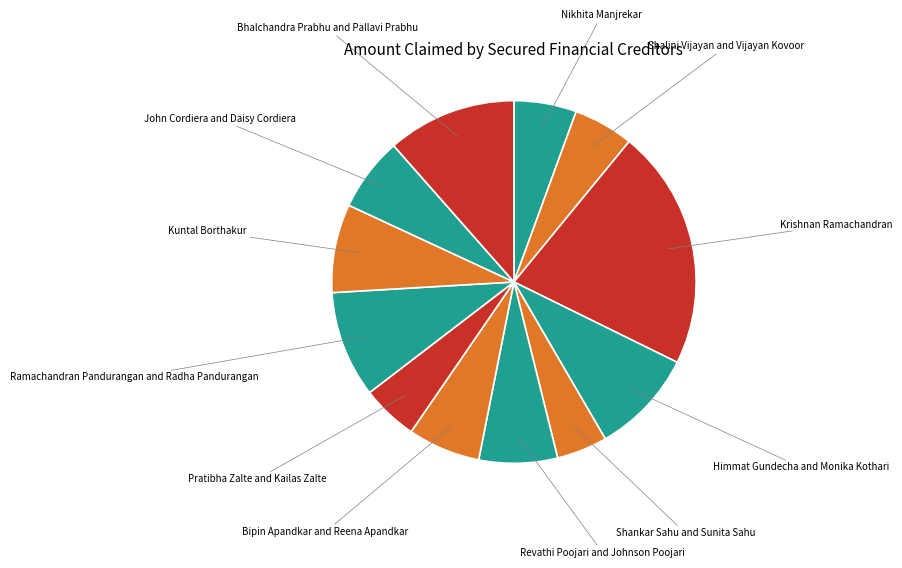

Is there any slice that represents more than half of the pie?

No